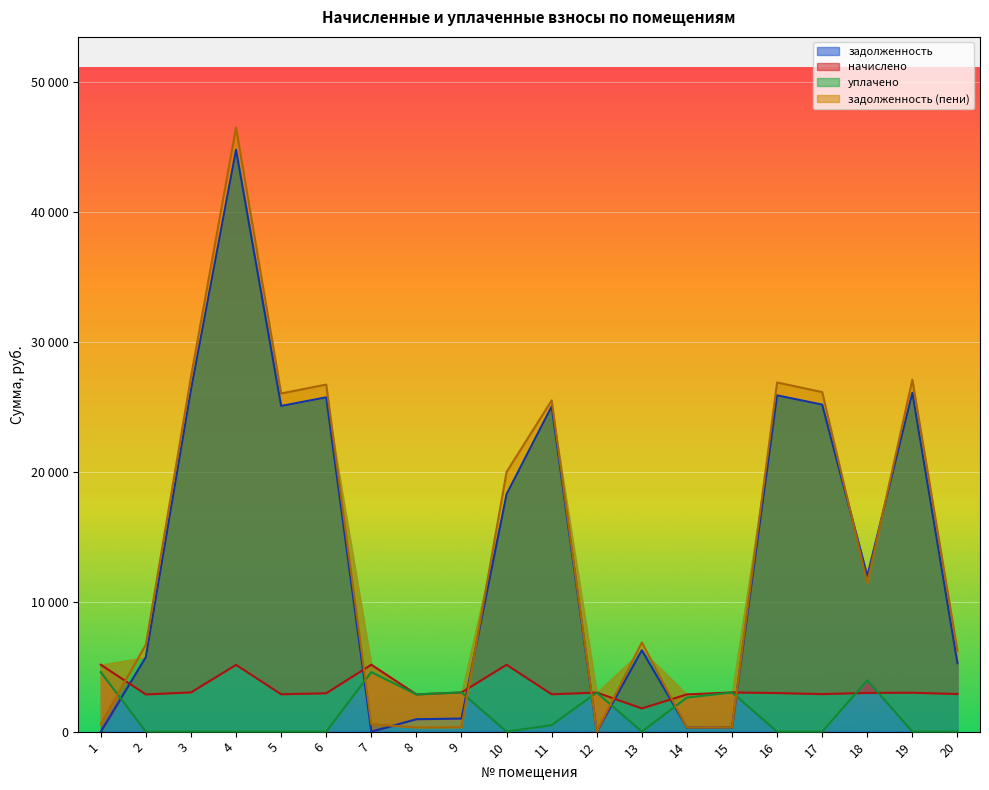

At 8, list the series in order from largest to smallest.

начислено, уплачено, задолженность, задолженность (пени)